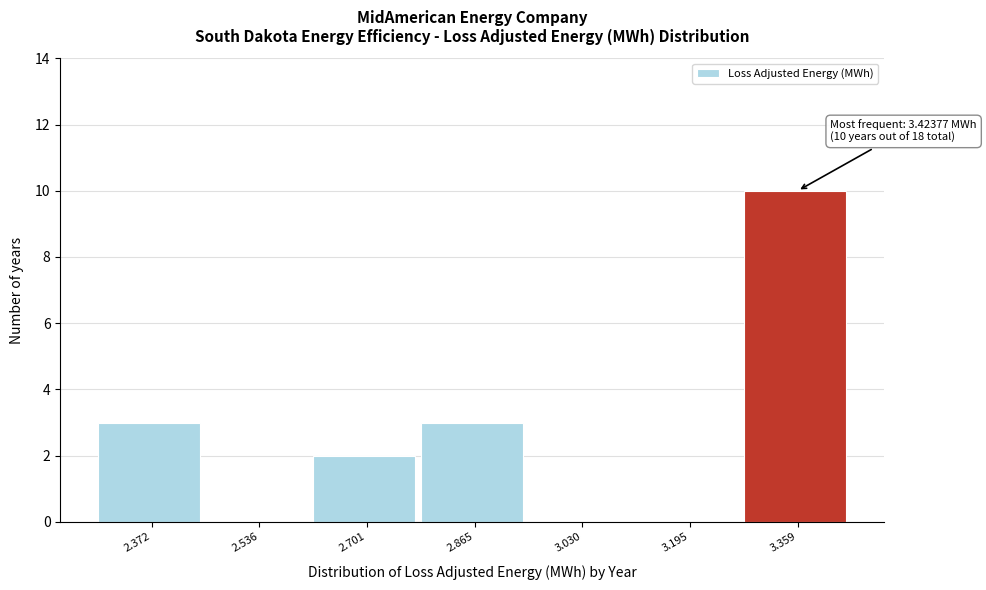

Reading left to right, list all the values displayed in this chart.

2.372=3	2.536=0	2.701=2	2.865=3	3.030=0	3.195=0	3.359=10